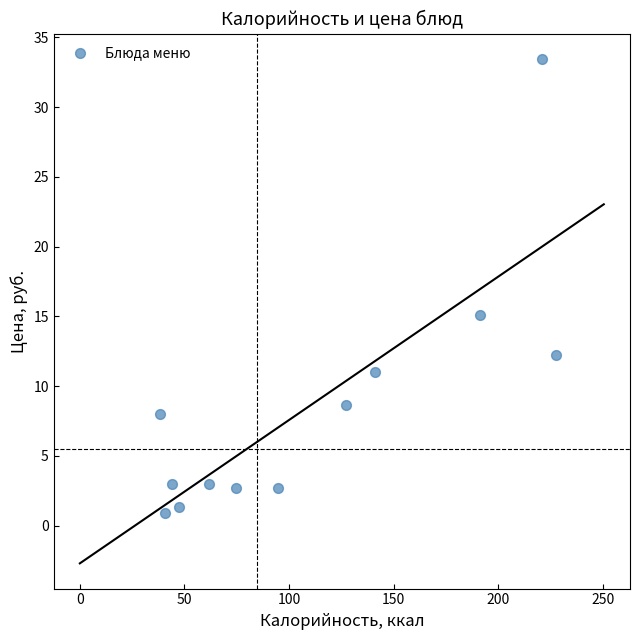

What is the average X value?

109.2